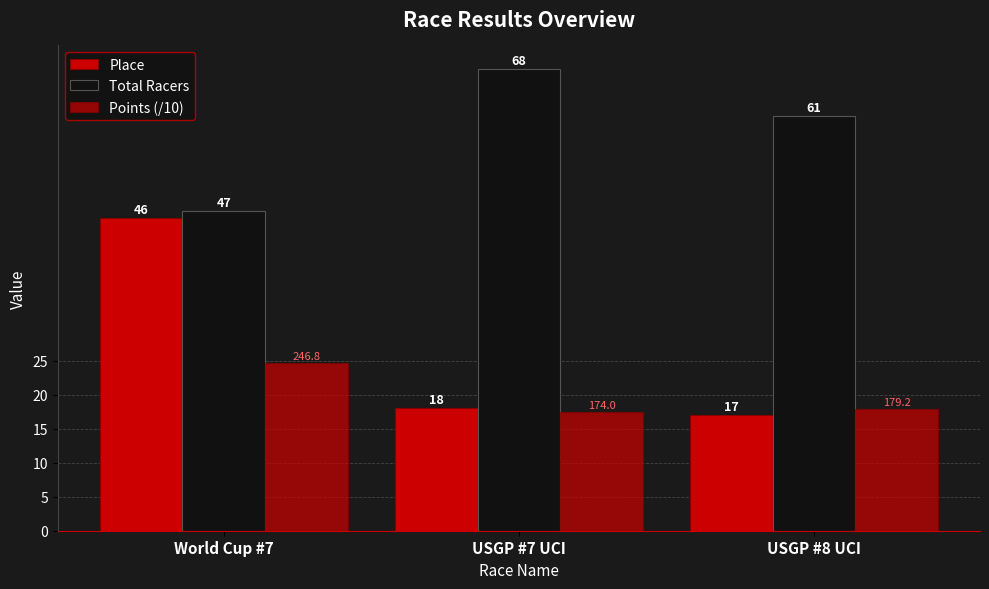

Is it true that Total Racers equals 61.3 at World Cup #7?

False